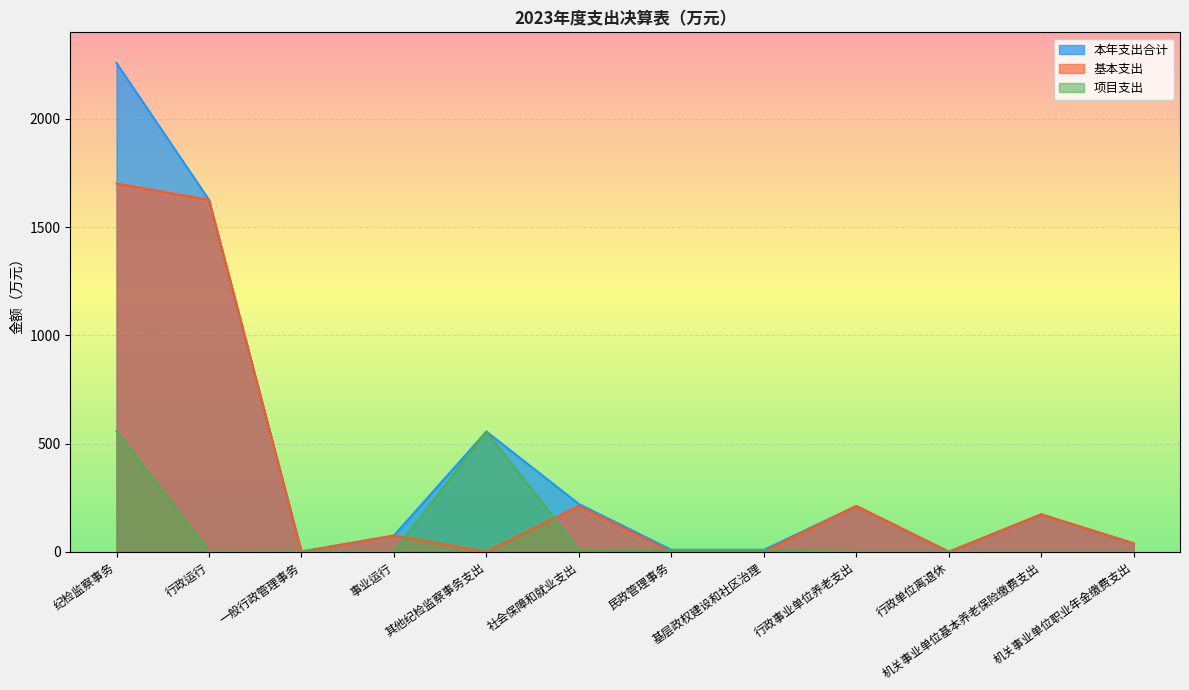

The 基本支出 series shows 1701.2 at 纪检监察事务. True or false?

True